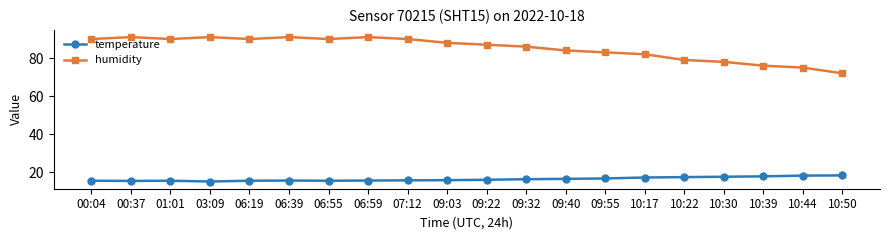

How many distinct data groups are displayed?

2